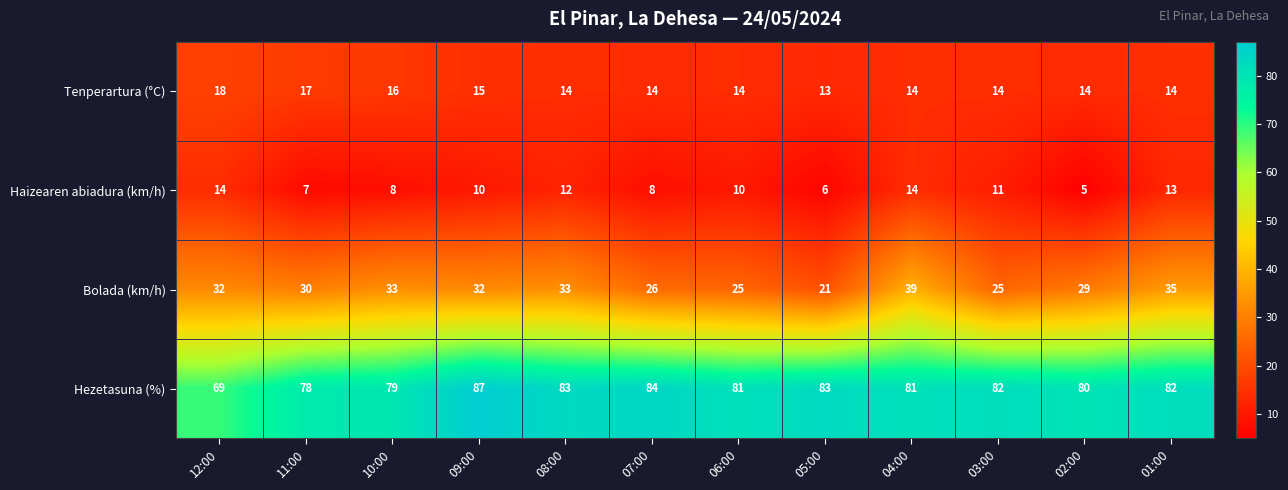

Which series has the largest total across all categories?

Hezetasuna (%)